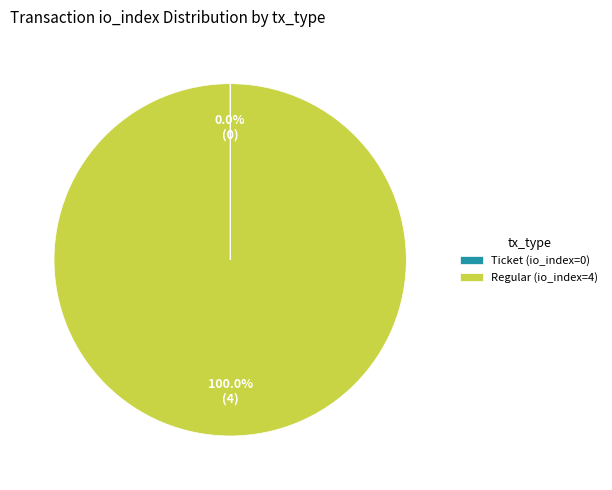

Which category has the biggest portion of the pie?

Regular (io_index=4)